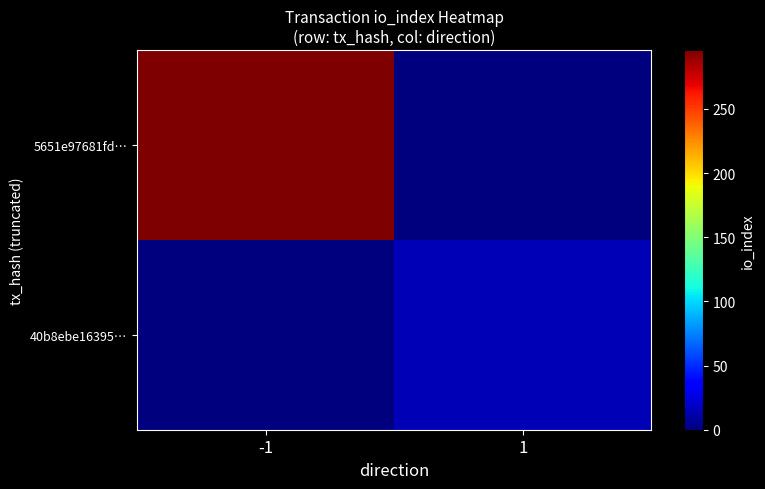

Reading left to right, transcribe all the data shown in this chart.

5651e97681fd…: -1=296	1=0
40b8ebe16395…: -1=0	1=14